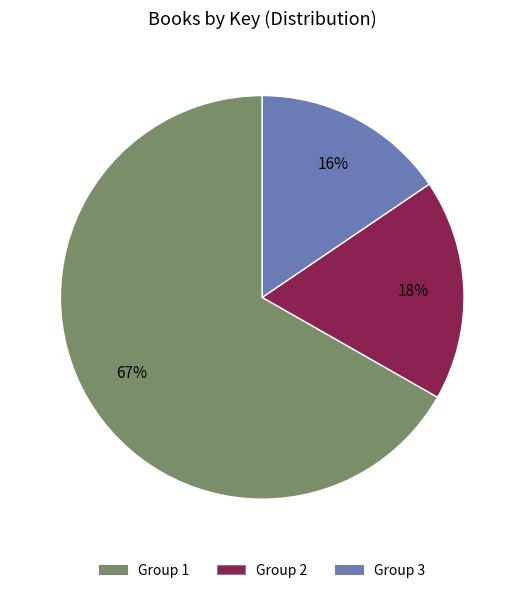

To the nearest percent, what is the average slice percentage?

33%